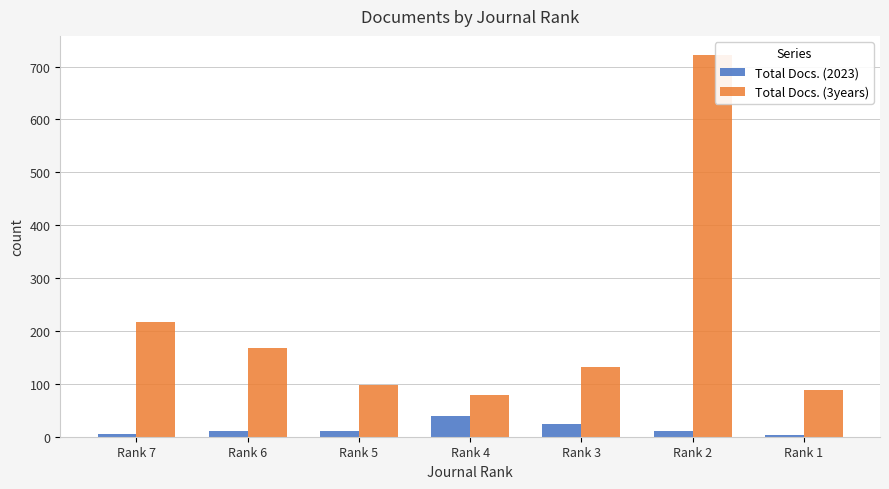

Which category has the highest value in the Total Docs. (2023) series?

Rank 4